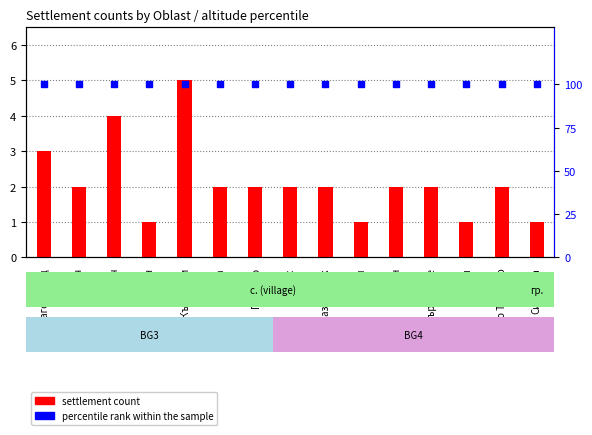

Which series has the largest total across all categories?

percentile rank within the sample